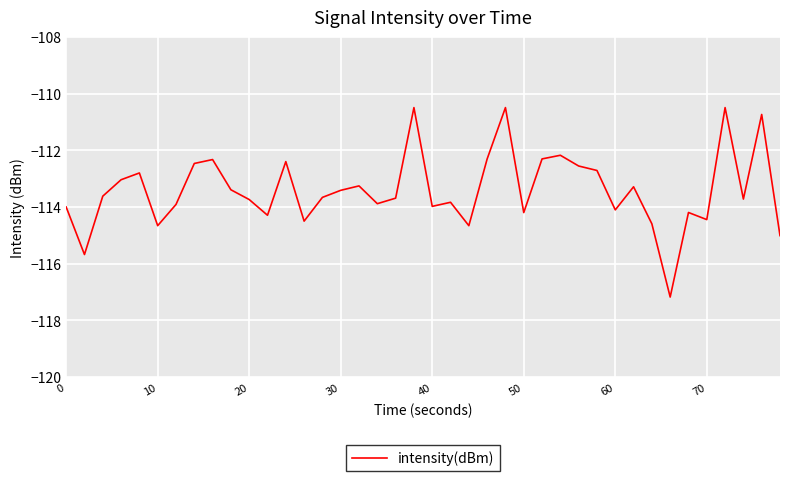

What is the greatest value displayed?

-110.5